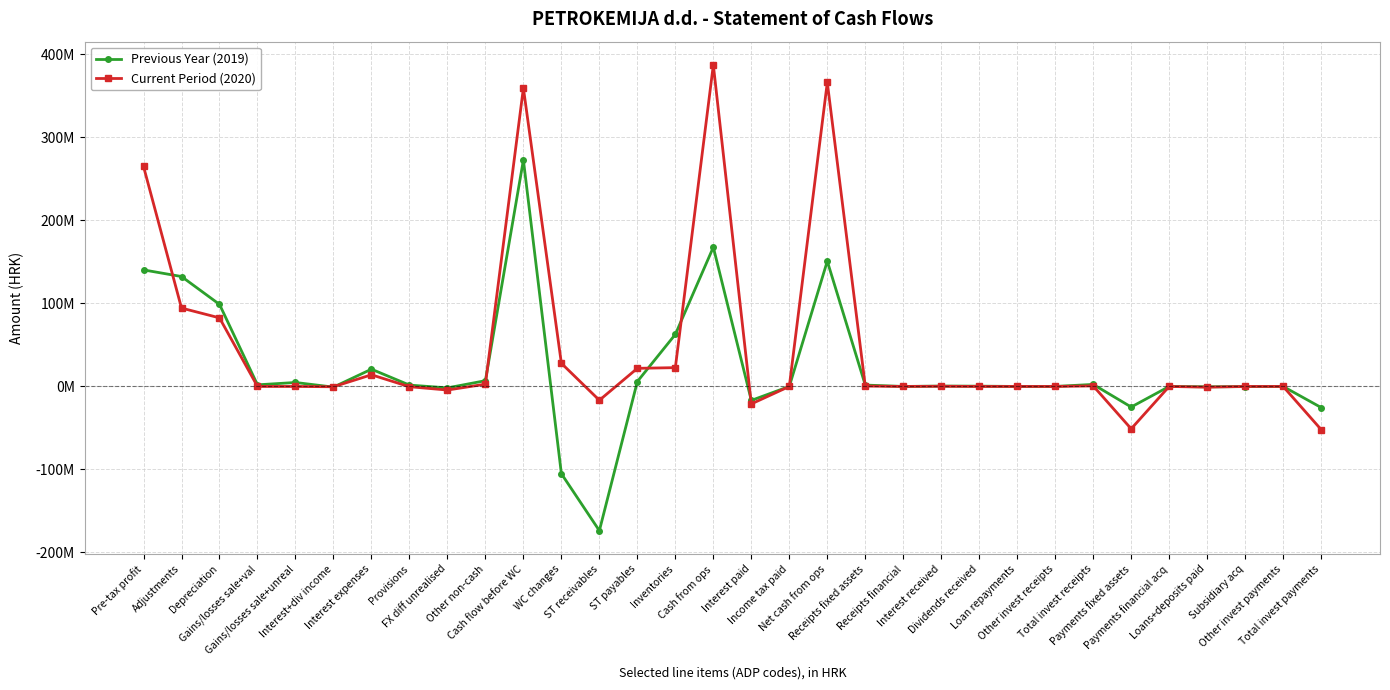

What is the difference between the maximum and minimum values in the Previous Year (2019) series?

446584981